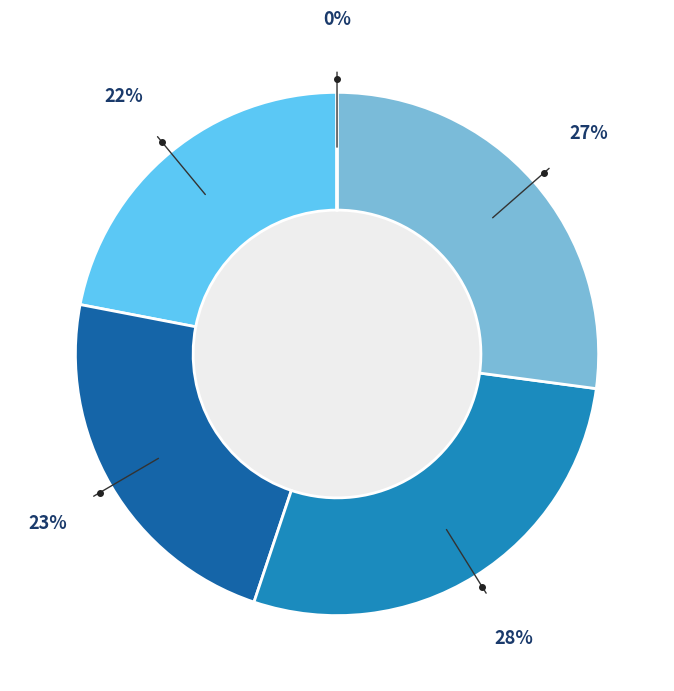

Does any single category account for the majority?

No